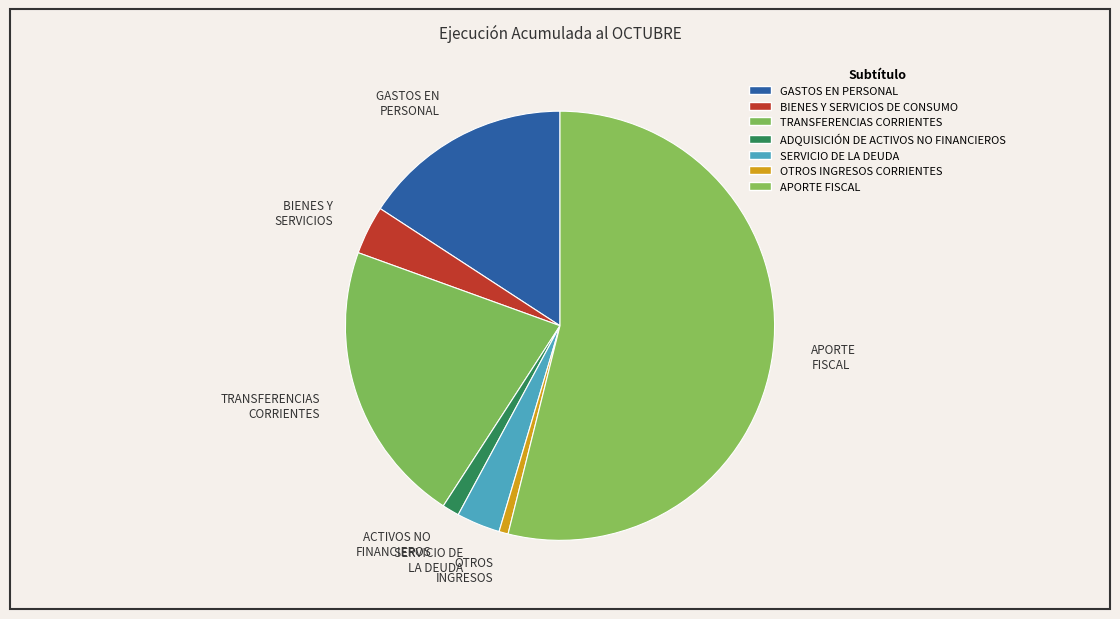

Count the number of slices in the pie.

7